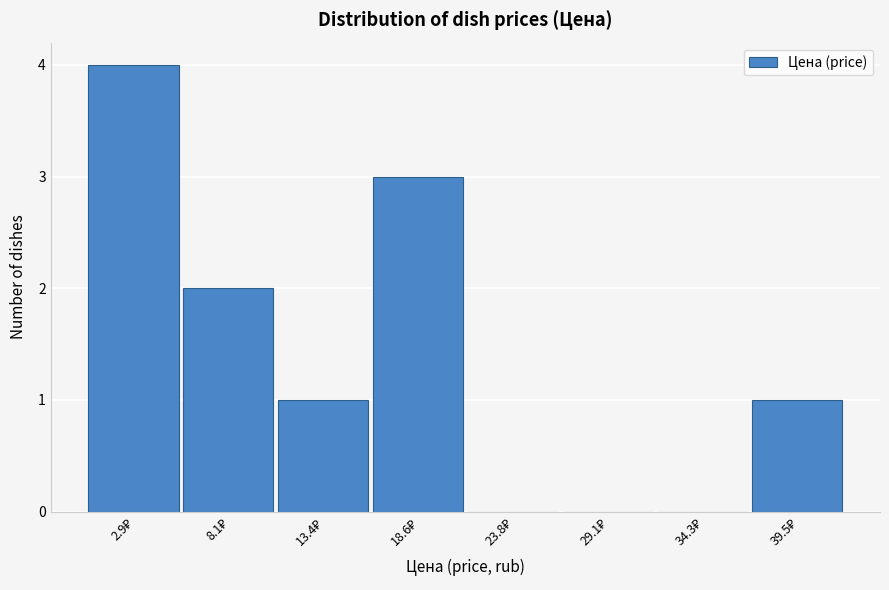

What is the greatest value displayed?

4